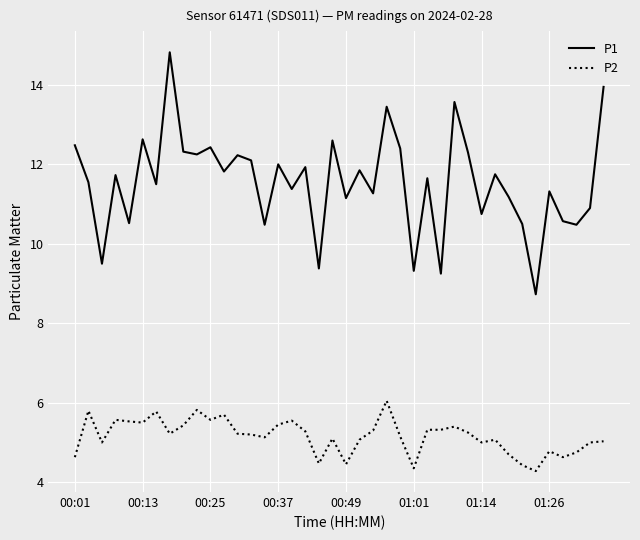

Does the chart have visible grid lines?

Yes